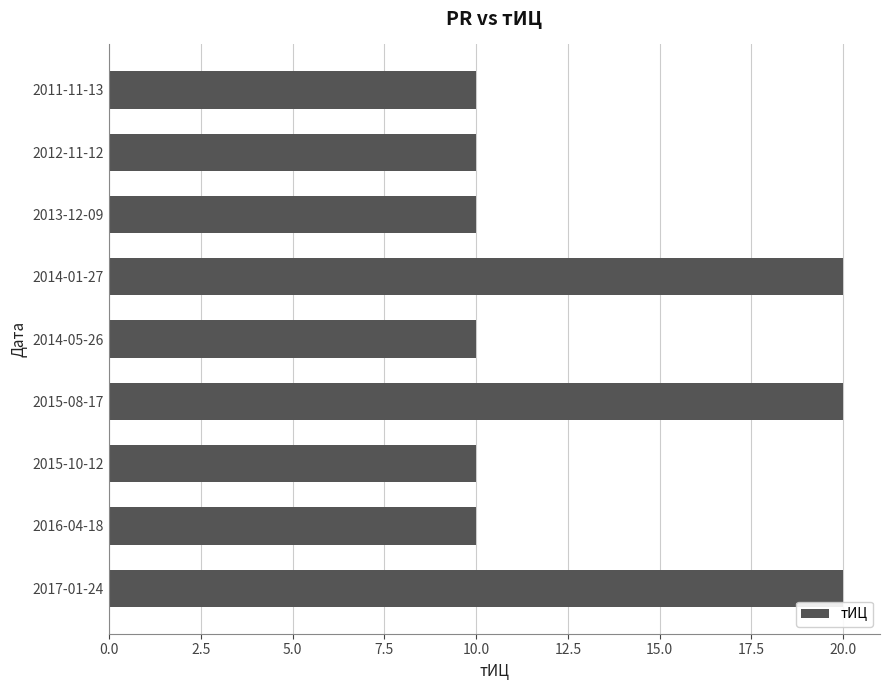

Approximately how many times larger is the value at 2015-10-12 compared to 2012-11-12?

1.0